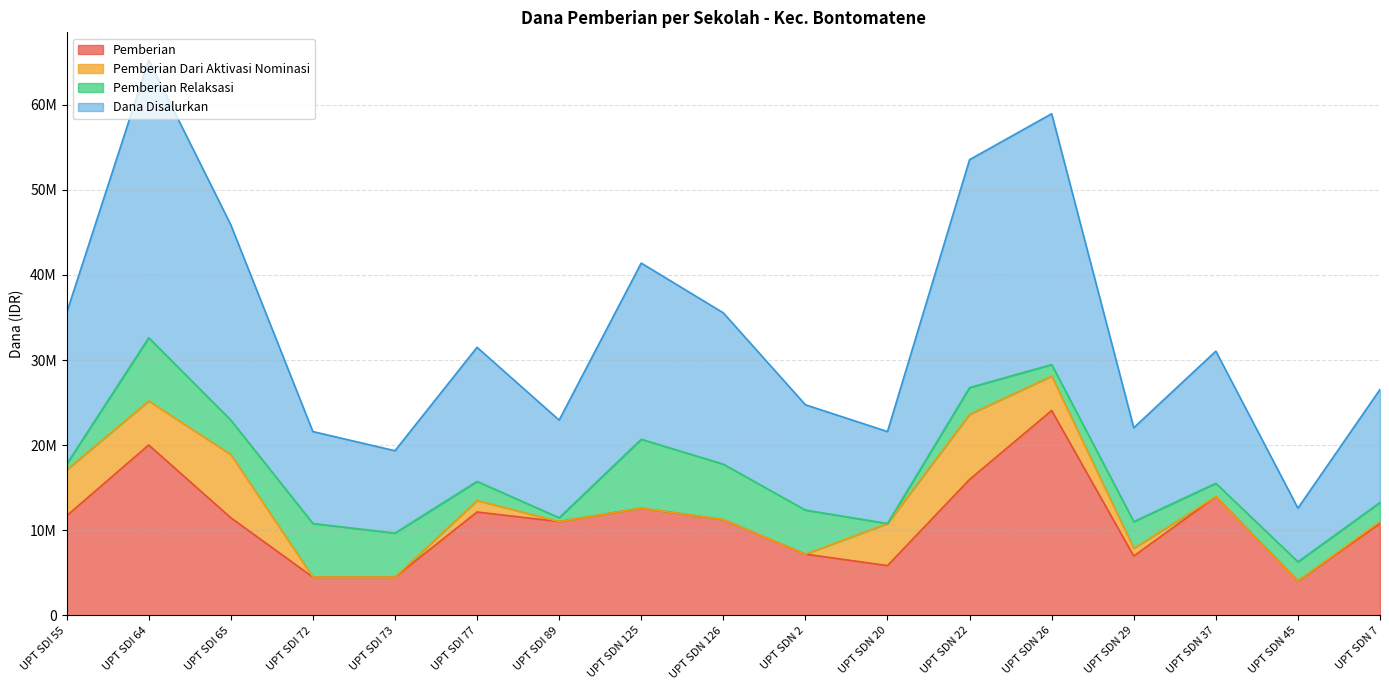

True or false: Pemberian has a value of 3631098 at UPT SDN 37.

False